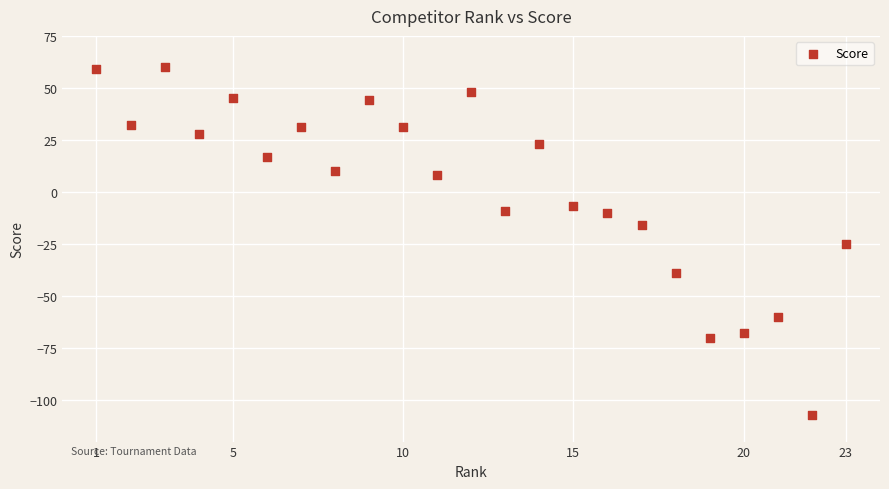

What Y value in the scatter plot is closest to -23?

-25